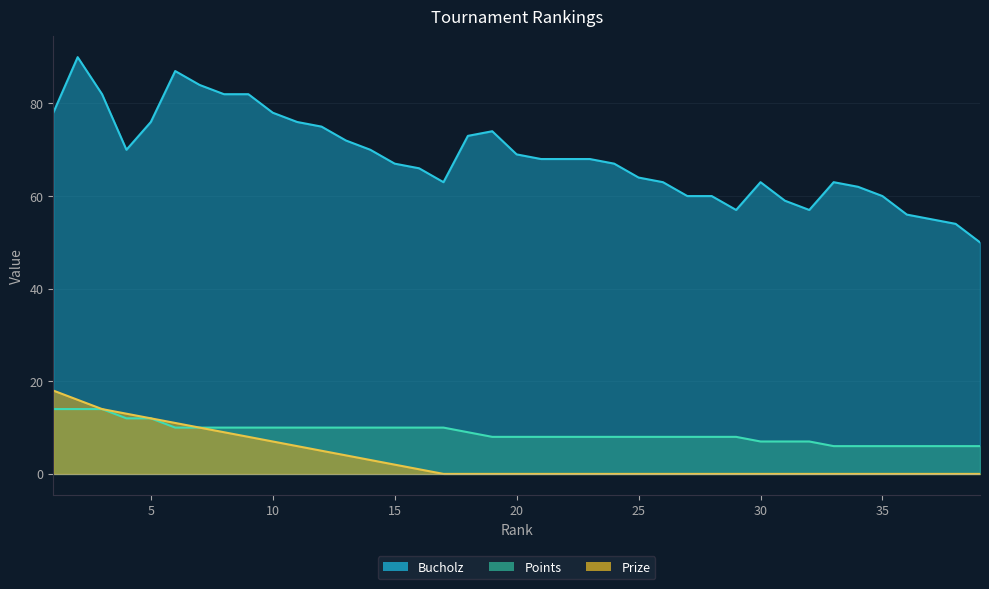

Reading left to right, list all the values displayed in this chart.

Points: 14	14	14	12	12	10	10	10	10	10	10	10	10	10	10	10	10	9	8	8	8	8	8	8	8	8	8	8	8	7	7	7	6	6	6	6	6	6	6
Bucholz: 78	90	82	70	76	87	84	82	82	78	76	75	72	70	67	66	63	73	74	69	68	68	68	67	64	63	60	60	57	63	59	57	63	62	60	56	55	54	50
Prize: 18	16	14	13	12	11	10	9	8	7	6	5	4	3	2	1	0	0	0	0	0	0	0	0	0	0	0	0	0	0	0	0	0	0	0	0	0	0	0